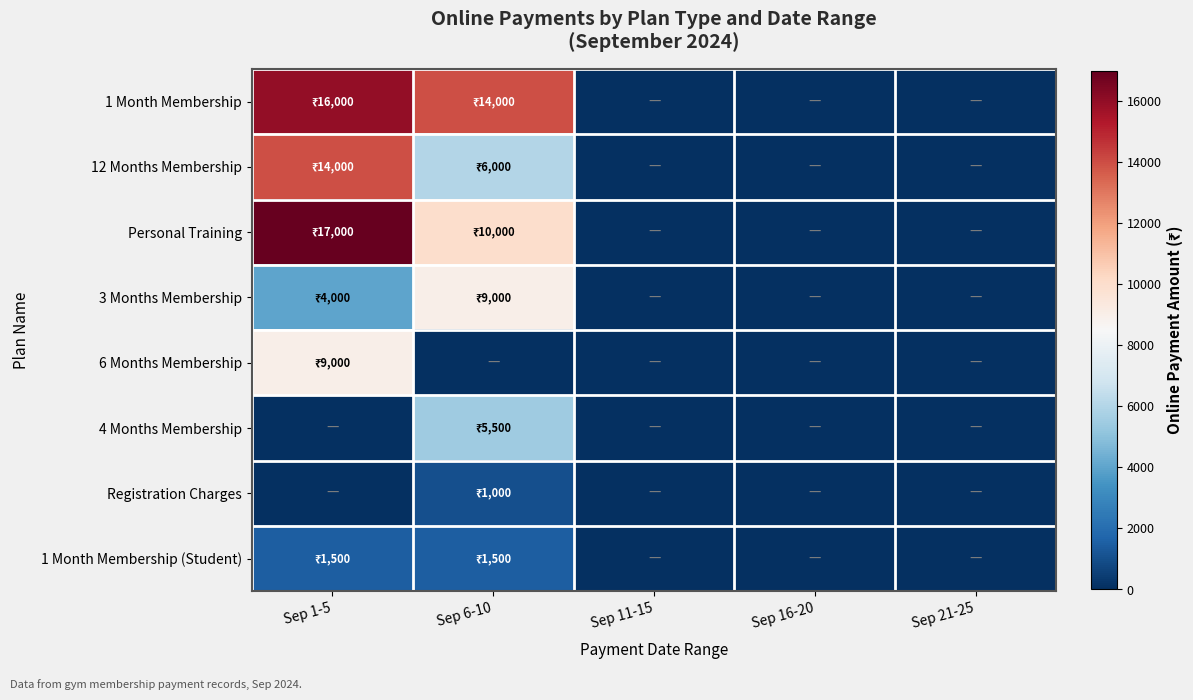

Which series has the largest total across all categories?

1 Month Membership